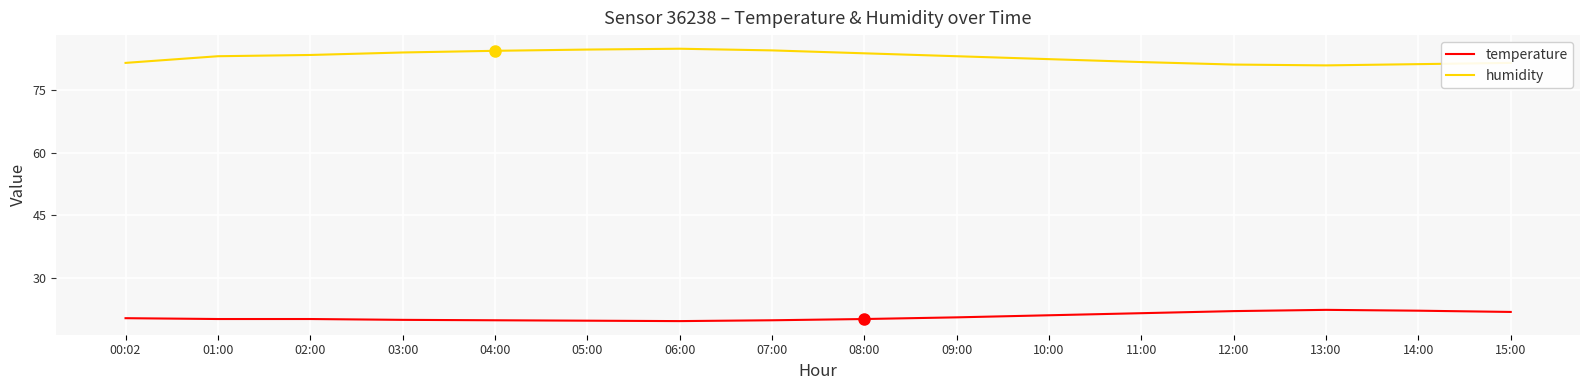

What is the difference between the maximum and second lowest values in the humidity series?

3.8